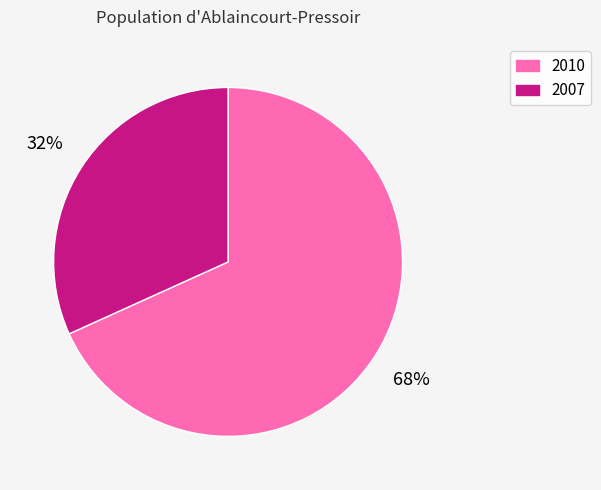

What is the ratio of the value at 2007 to the value at 2010?

0.5